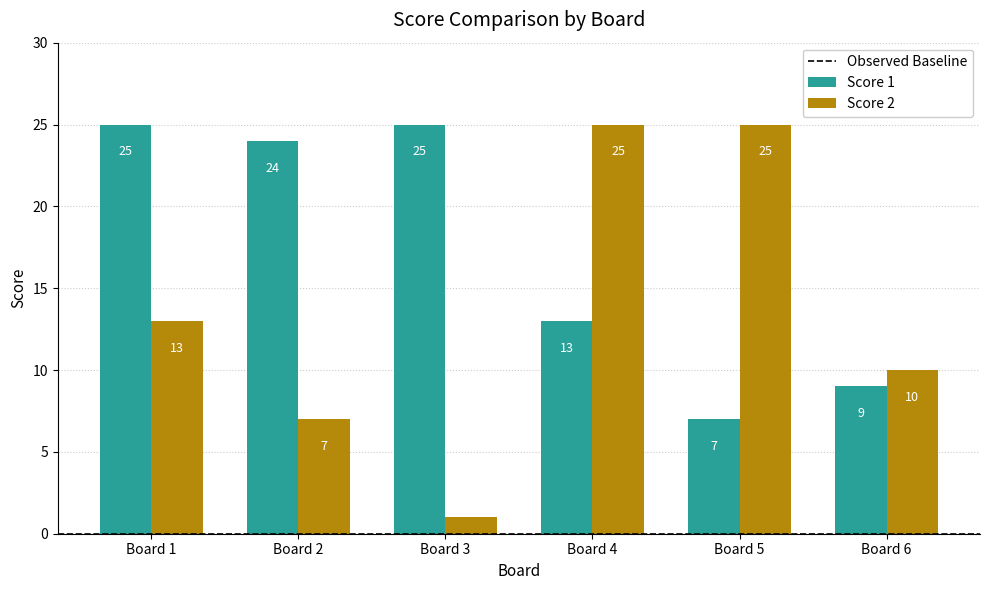

At which label does Score 1 reach its minimum?

Board 5